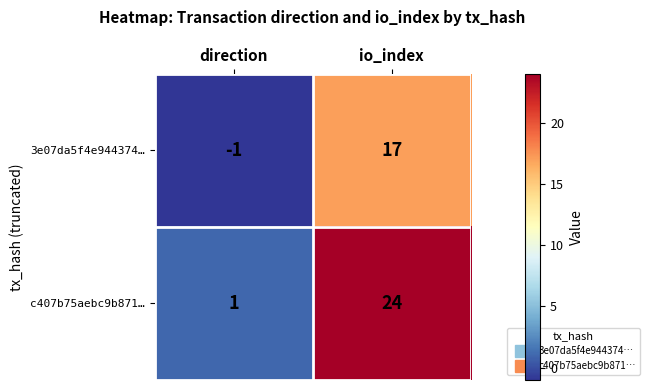

True or false: 3e07da5f4e944374… has a value of 29 at io_index.

False